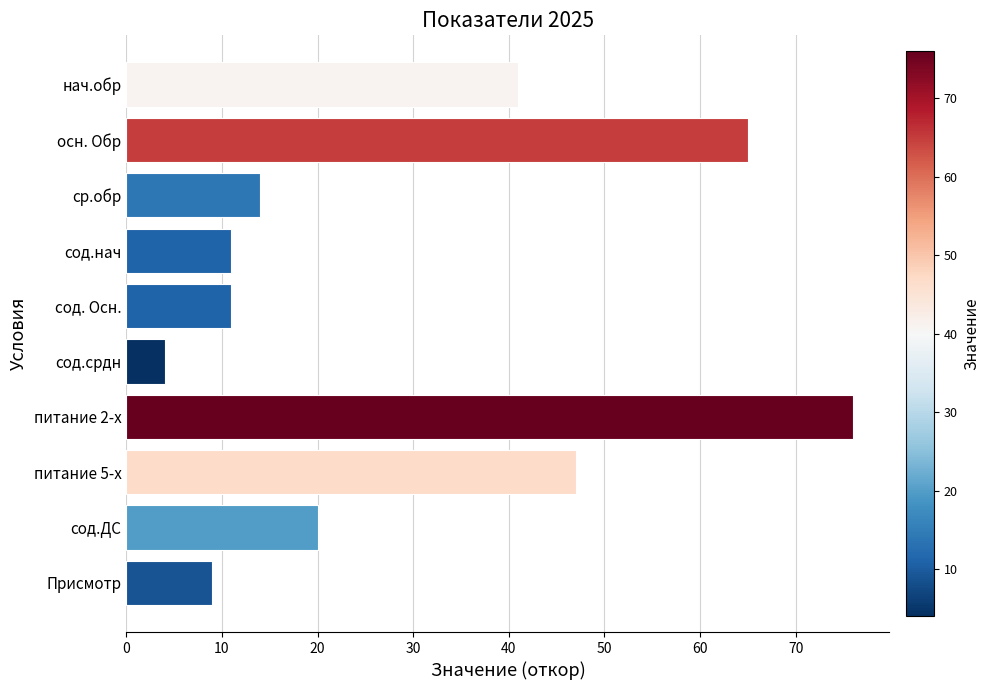

What is the average value?

30